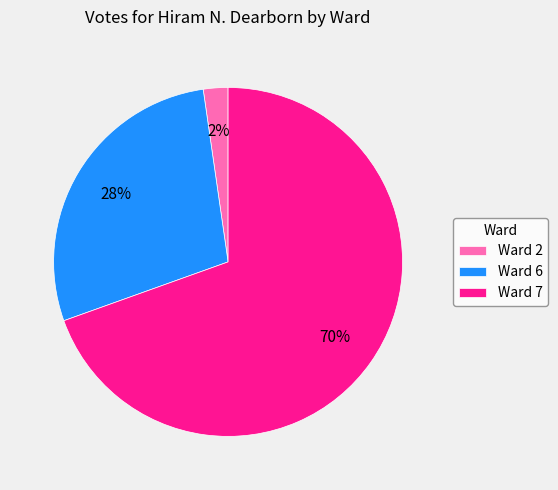

What percentage is the Ward 7 slice, to the nearest percent?

70%